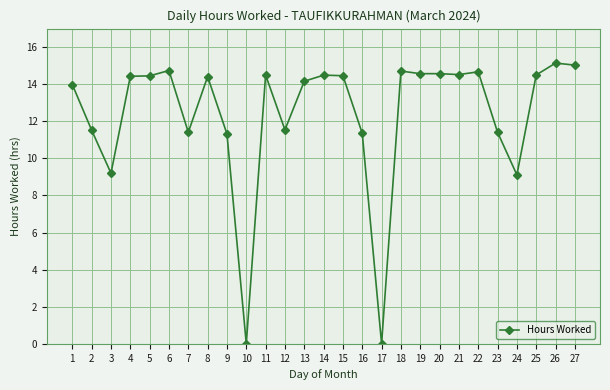

The value at 1 is 24.9. True or false?

False